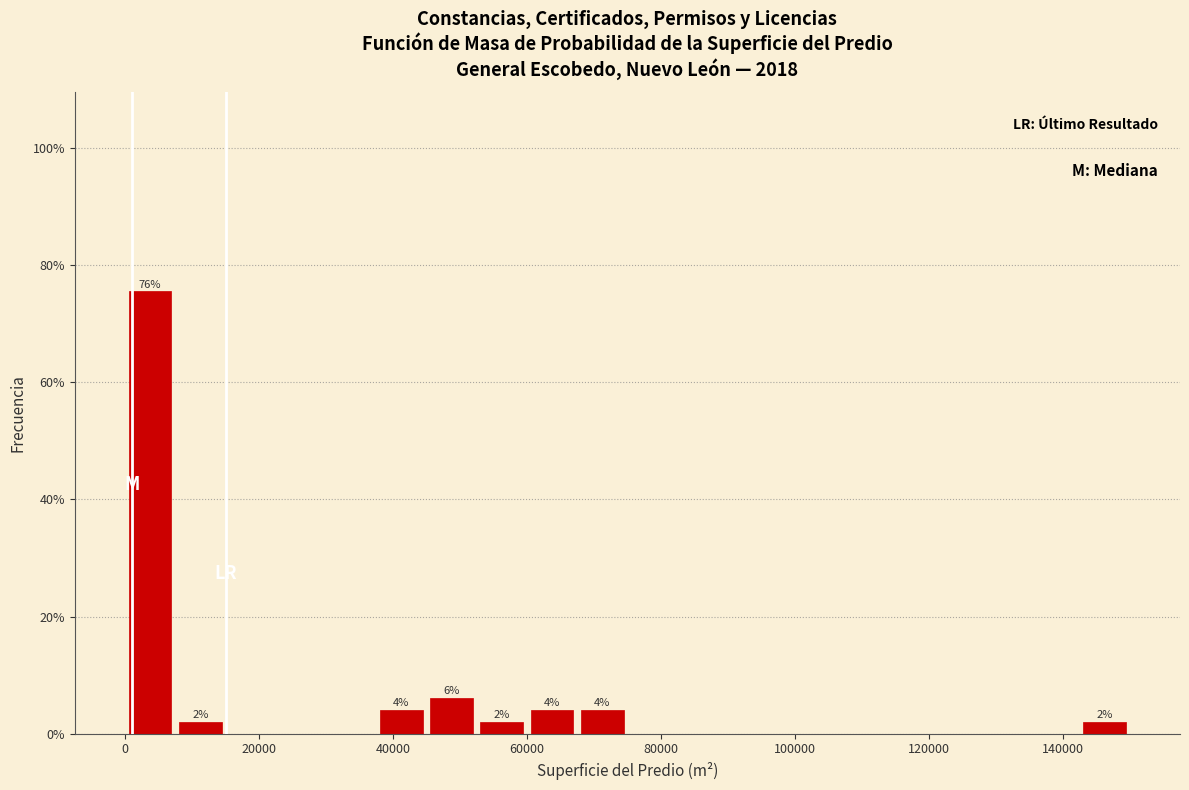

Around what value on the x-axis is the tallest bar? Give the approximate position of its centre, as read against the axis.

4000